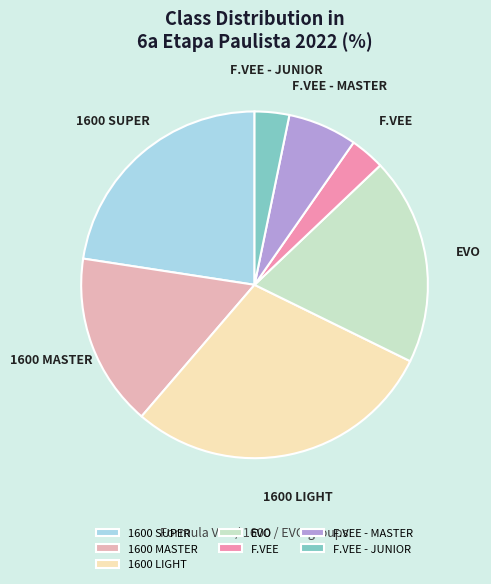

Count the number of slices in the pie.

7